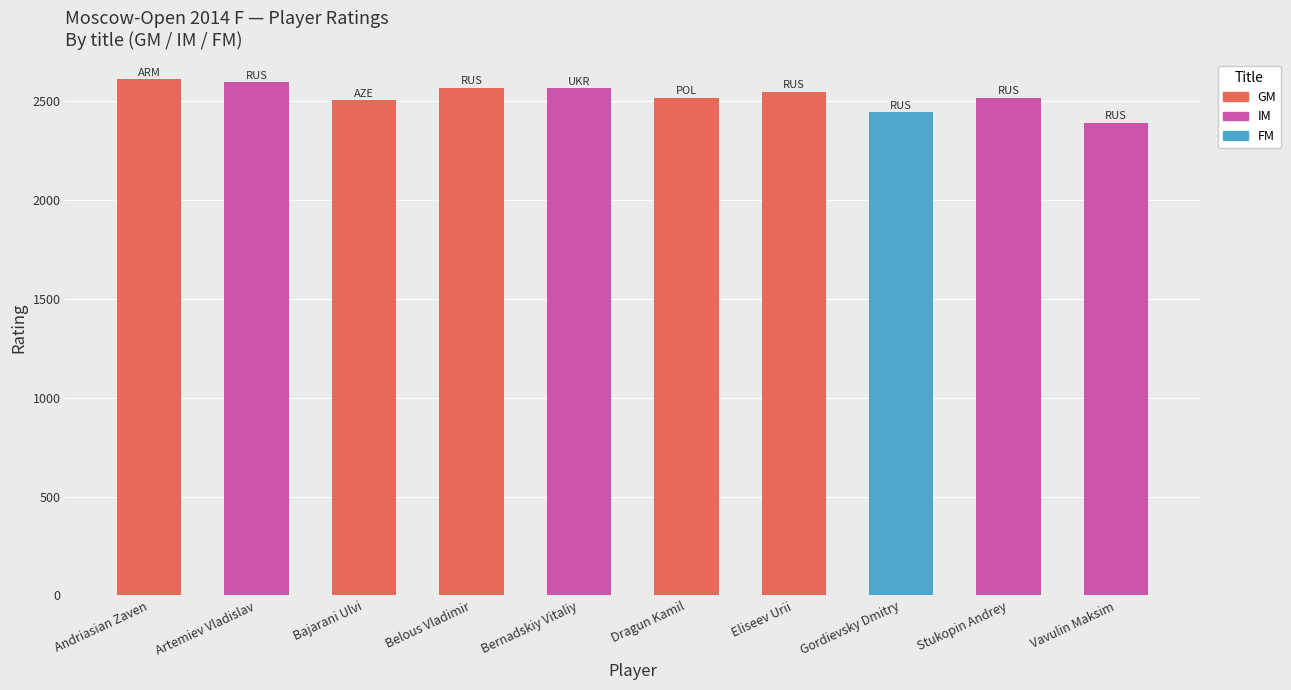

Between Artemiev Vladislav and Gordievsky Dmitry, which is larger?

Artemiev Vladislav